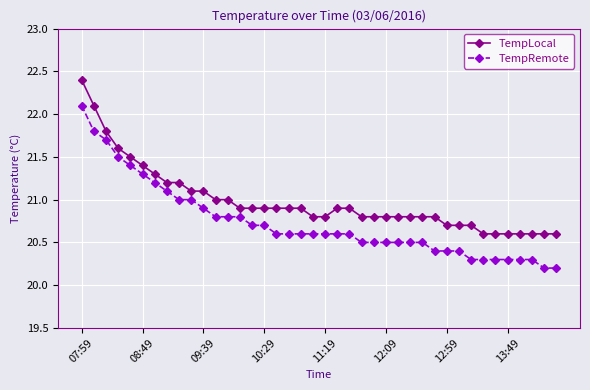

Rank the series by their average value, from lowest to highest.

TempRemote, TempLocal